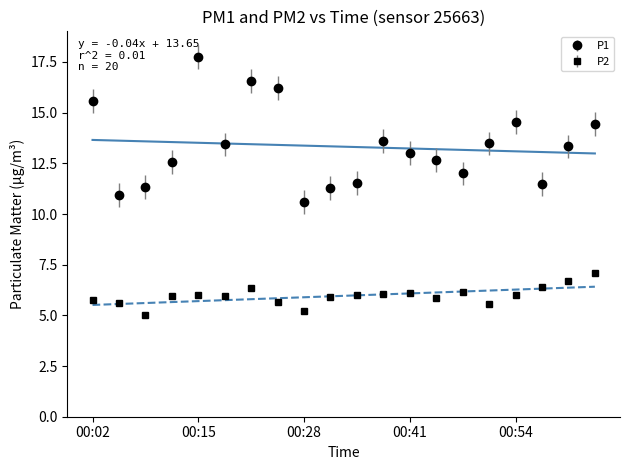

List the series in order of their peak value, highest first.

P1, P2